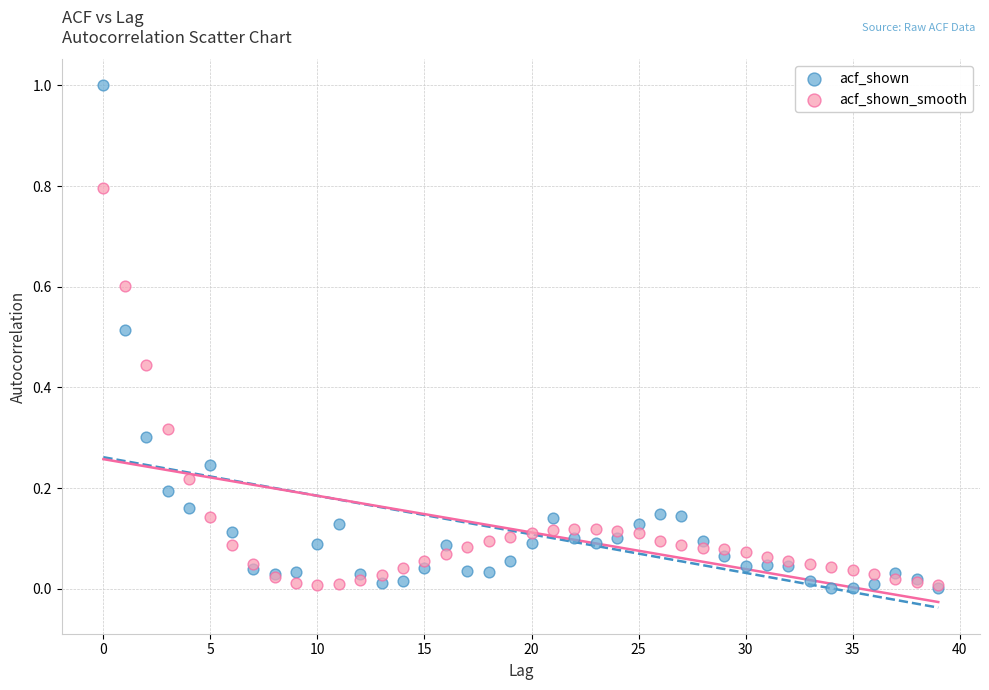

Which series reaches the maximum Y coordinate?

acf_shown